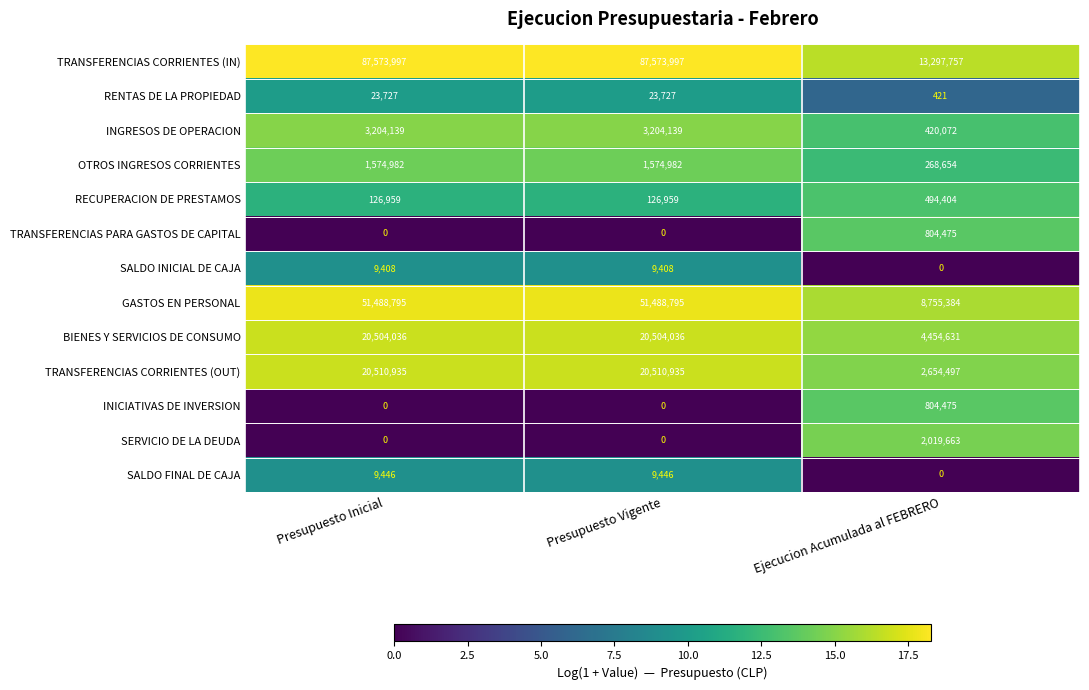

What is the total value across all series at Presupuesto Vigente?

185026424